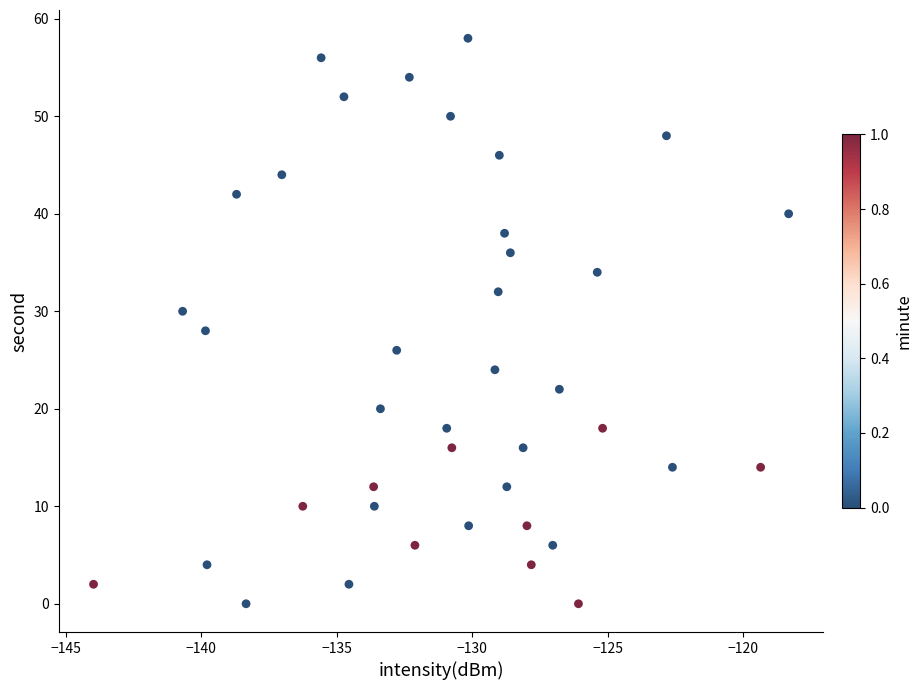

What is the range of Y values (max minus min)?

58